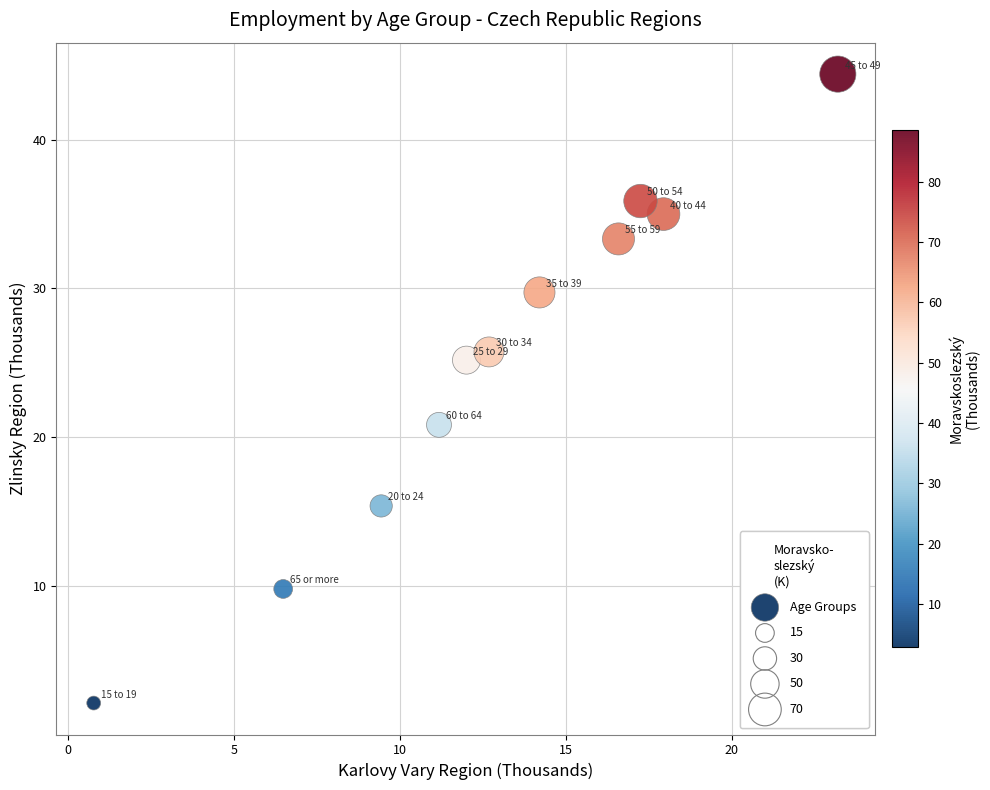

What is the average X value?

12.9